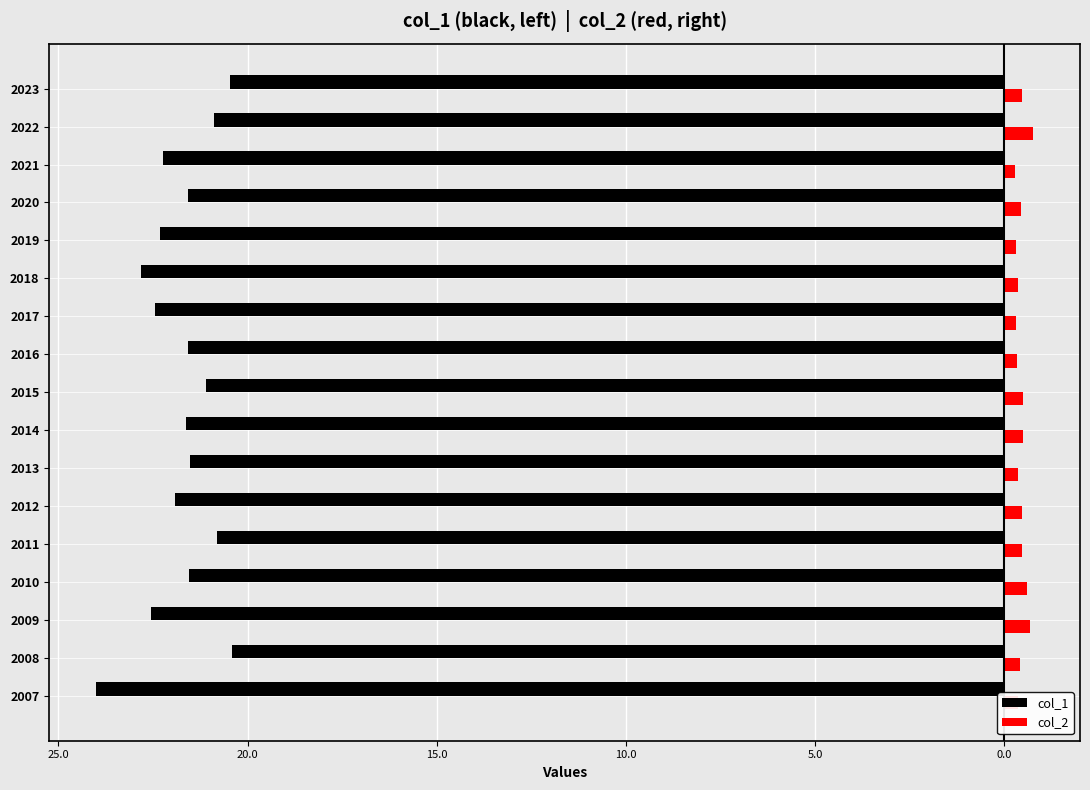

What are all the series names shown in the legend?

col_1, col_2